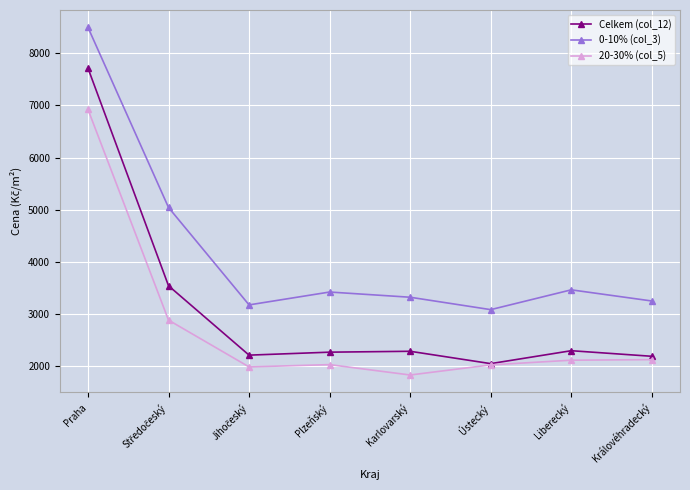

Which category has the lowest value across all series?

Karlovarský